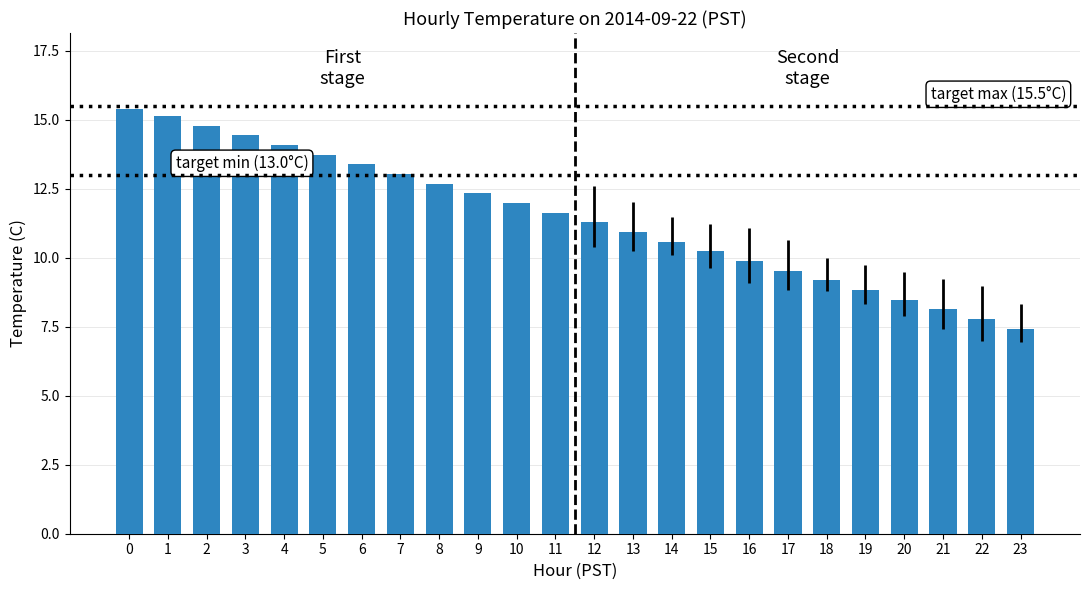

How many categories are shown in the chart?

24